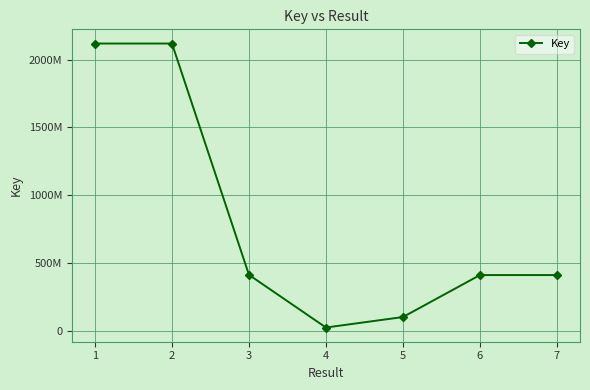

True or false: the data shows 23083204 at 4.

True